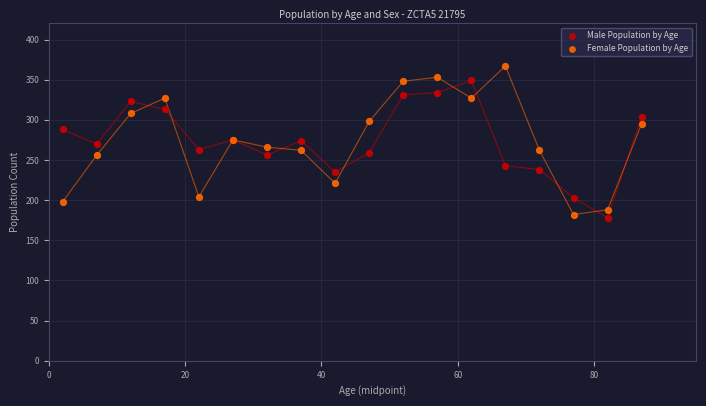

What is the X range (max minus min) for the scatter plot?

85